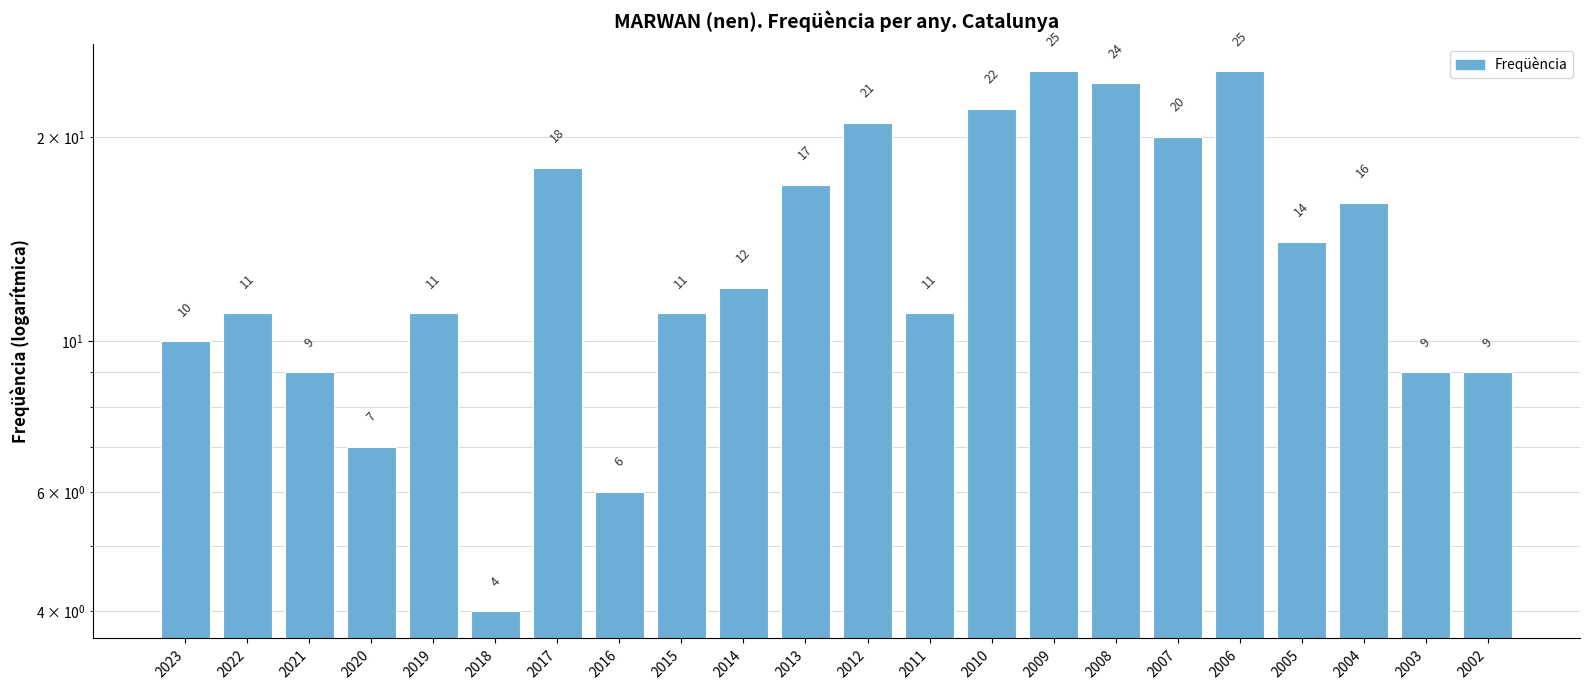

Rank the categories by value from lowest to highest.

2018, 2016, 2020, 2021, 2003, 2002, 2023, 2022, 2019, 2015, 2011, 2014, 2005, 2004, 2013, 2017, 2007, 2012, 2010, 2008, 2009, 2006